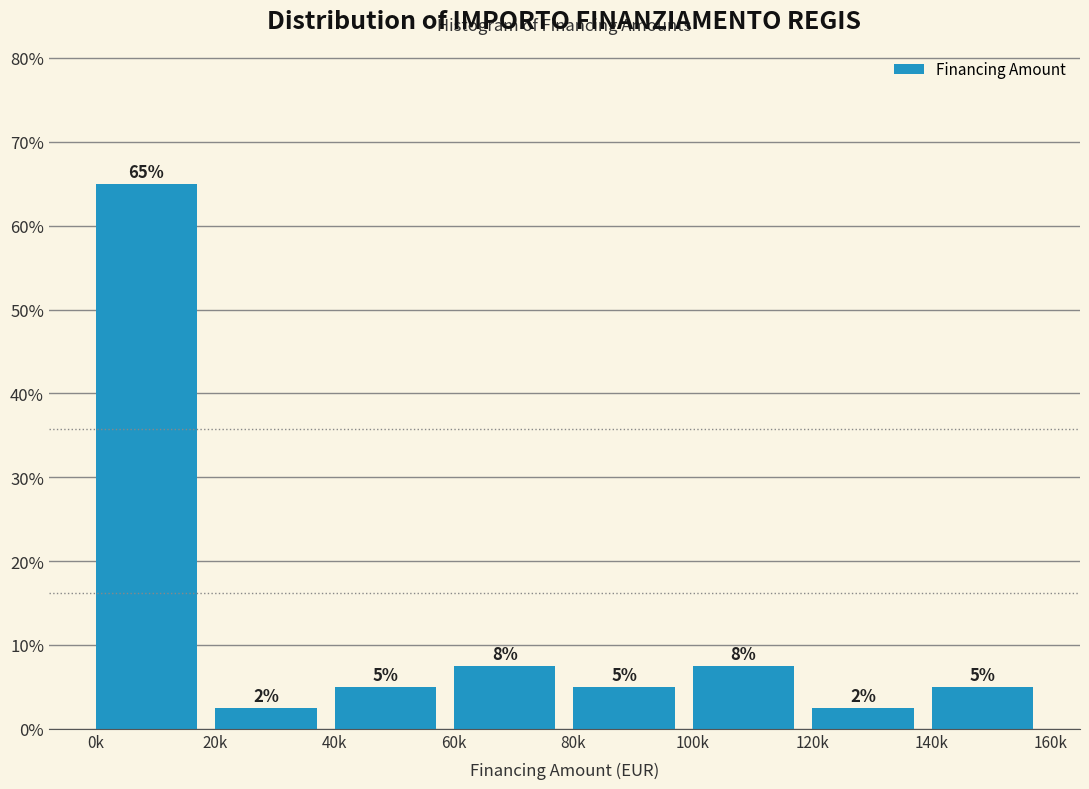

At which label does the data first exceed 5?

0k